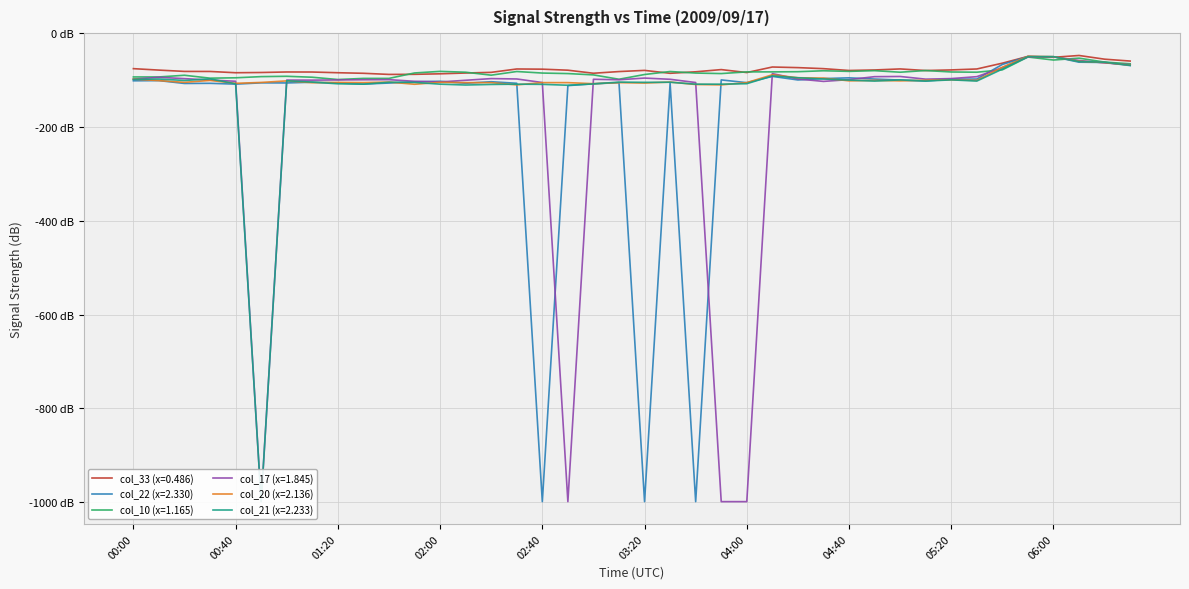

Reading left to right, extract all data points from this chart.

col_33 (x=0.486): 00:00=-75.3	00:10=-78.4	00:20=-81.2	00:30=-81.3	00:40=-84.0	00:50=-83.5	01:00=-82.4	01:10=-82.5	01:20=-84.0	01:30=-85.2	01:40=-87.6	01:50=-87.4	02:00=-86.3	02:10=-84.6	02:20=-83.2	02:30=-76.0	02:40=-76.4	02:50=-78.6	03:00=-85.1	03:10=-81.5	03:20=-79.0	03:30=-85.2	03:40=-82.0	03:50=-77.3	04:00=-83.6	04:10=-71.8	04:20=-73.1	04:30=-75.3	04:40=-79.2	04:50=-78.1	05:00=-75.9	05:10=-79.3	05:20=-78.0	05:30=-76.0	05:40=-63.6	05:50=-49.2	06:00=-51.1	06:10=-47.2	06:20=-55.1	06:30=-59.1
col_22 (x=2.330): 00:00=-101.2	00:10=-100.8	00:20=-106.9	00:30=-106.6	00:40=-108.3	00:50=-105.6	01:00=-105.8	01:10=-104.2	01:20=-105.8	01:30=-108.2	01:40=-106.0	01:50=-103.4	02:00=-102.2	02:10=-106.5	02:20=-103.2	02:30=-106.5	02:40=-999.0	02:50=-111.5	03:00=-107.5	03:10=-105.2	03:20=-999.0	03:30=-106.5	03:40=-999.0	03:50=-99.3	04:00=-105.2	04:10=-91.8	04:20=-99.4	04:30=-96.5	04:40=-94.9	04:50=-97.5	05:00=-99.7	05:10=-101.5	05:20=-97.8	05:30=-97.5	05:40=-66.3	05:50=-49.5	06:00=-49.8	06:10=-61.5	06:20=-62.1	06:30=-68.7
col_10 (x=1.165): 00:00=-93.0	00:10=-93.0	00:20=-89.4	00:30=-95.6	00:40=-94.8	00:50=-92.3	01:00=-91.6	01:10=-93.6	01:20=-98.5	01:30=-96.1	01:40=-96.1	01:50=-84.5	02:00=-81.1	02:10=-82.9	02:20=-89.2	02:30=-81.4	02:40=-84.7	02:50=-85.8	03:00=-88.6	03:10=-97.9	03:20=-87.8	03:30=-81.4	03:40=-84.7	03:50=-85.8	04:00=-82.2	04:10=-82.2	04:20=-81.8	04:30=-79.8	04:40=-81.1	04:50=-79.6	05:00=-82.9	05:10=-79.3	05:20=-82.4	05:30=-82.9	05:40=-77.8	05:50=-50.5	06:00=-56.9	06:10=-52.9	06:20=-61.3	06:30=-64.9
col_17 (x=1.845): 00:00=-97.6	00:10=-93.7	00:20=-96.6	00:30=-99.6	00:40=-102.2	00:50=-999.0	01:00=-99.7	01:10=-99.8	01:20=-99.4	01:30=-99.0	01:40=-98.8	01:50=-102.3	02:00=-103.7	02:10=-100.1	02:20=-96.5	02:30=-97.3	02:40=-104.9	02:50=-999.0	03:00=-98.0	03:10=-99.0	03:20=-95.4	03:30=-98.0	03:40=-104.9	03:50=-999.0	04:00=-999.0	04:10=-85.9	04:20=-97.3	04:30=-102.5	04:40=-98.7	04:50=-92.4	05:00=-92.0	05:10=-97.7	05:20=-96.5	05:30=-92.4	05:40=-73.1	05:50=-50.2	06:00=-50.2	06:10=-57.9	06:20=-63.0	06:30=-66.9
col_20 (x=2.136): 00:00=-97.6	00:10=-100.8	00:20=-104.5	00:30=-100.4	00:40=-106.6	00:50=-104.7	01:00=-101.4	01:10=-105.3	01:20=-104.7	01:30=-105.1	01:40=-103.9	01:50=-108.6	02:00=-104.5	02:10=-105.1	02:20=-105.2	02:30=-109.9	02:40=-105.1	02:50=-105.1	03:00=-107.4	03:10=-105.1	03:20=-106.0	03:30=-103.9	03:40=-109.1	03:50=-109.9	04:00=-105.1	04:10=-88.4	04:20=-94.7	04:30=-95.5	04:40=-101.3	04:50=-100.3	05:00=-101.3	05:10=-100.0	05:20=-99.2	05:30=-100.3	05:40=-72.3	05:50=-49.1	06:00=-49.8	06:10=-59.6	06:20=-62.2	06:30=-67.7
col_21 (x=2.233): 00:00=-98.2	00:10=-97.4	00:20=-100.5	00:30=-97.1	00:40=-107.7	00:50=-999.0	01:00=-101.1	01:10=-104.0	01:20=-107.6	01:30=-108.4	01:40=-104.3	01:50=-104.6	02:00=-108.4	02:10=-110.2	02:20=-109.0	02:30=-108.4	02:40=-108.8	02:50=-110.7	03:00=-107.9	03:10=-104.0	03:20=-104.5	03:30=-104.3	03:40=-108.4	03:50=-108.4	04:00=-107.4	04:10=-90.8	04:20=-94.7	04:30=-97.3	04:40=-99.7	04:50=-101.8	05:00=-99.3	05:10=-101.8	05:20=-99.2	05:30=-101.8	05:40=-76.2	05:50=-49.8	06:00=-49.8	06:10=-60.2	06:20=-61.5	06:30=-68.1